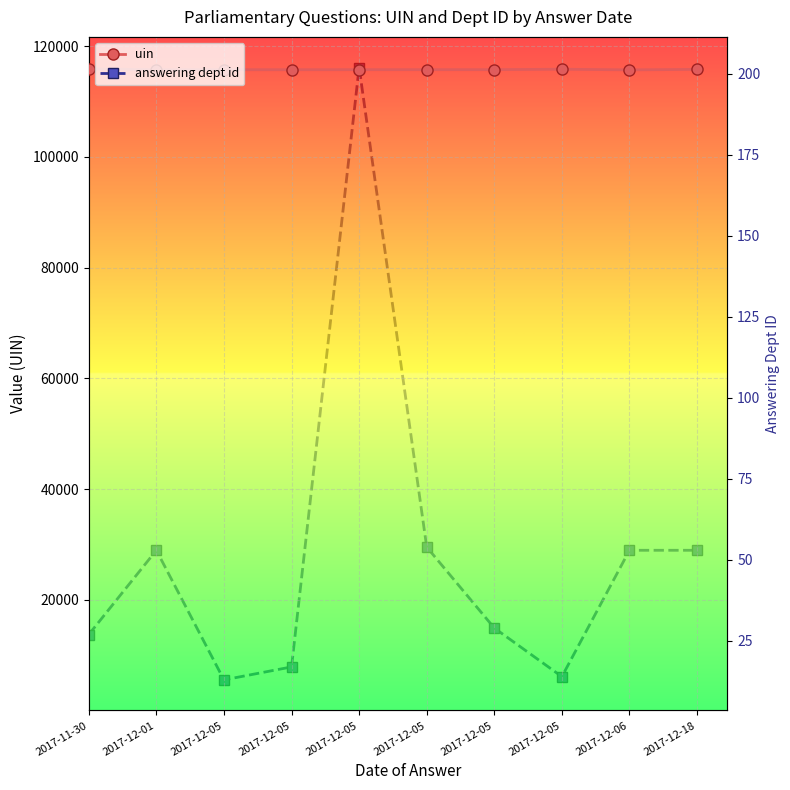

Reading left to right, extract all data points from this chart.

uin: 2017-11-30=115891	2017-12-01=115755	2017-12-05=115756	2017-12-05=115757	2017-12-05=115764	2017-12-05=115765	2017-12-05=115766	2017-12-05=115845	2017-12-06=115729	2017-12-18=115816
answering dept id: 2017-11-30=27	2017-12-01=53	2017-12-05=13	2017-12-05=17	2017-12-05=202	2017-12-05=54	2017-12-05=29	2017-12-05=14	2017-12-06=53	2017-12-18=53